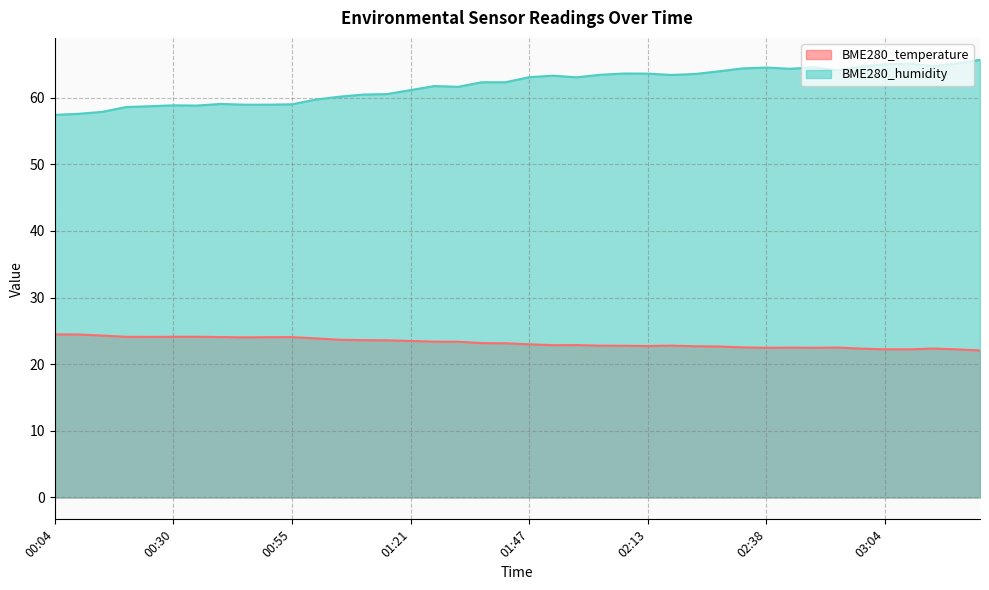

How many values in the BME280_temperature series are below 23?

20